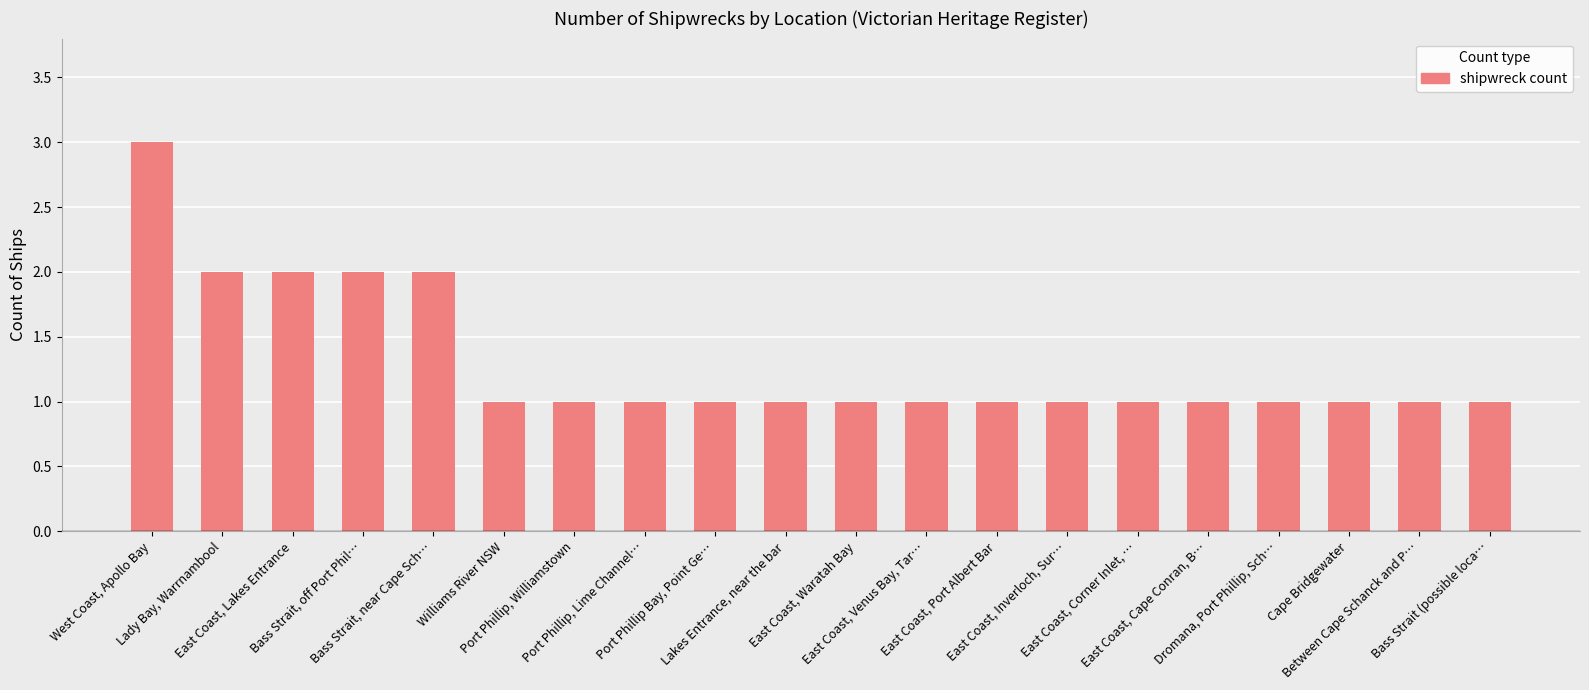

Is it true that the value at West Coast, Apollo Bay is 3?

True